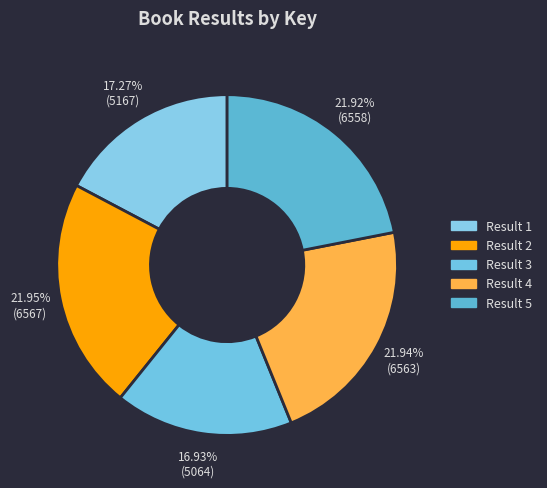

Which slice is the smallest?

Result 3 (Eleanor Roosevelt)